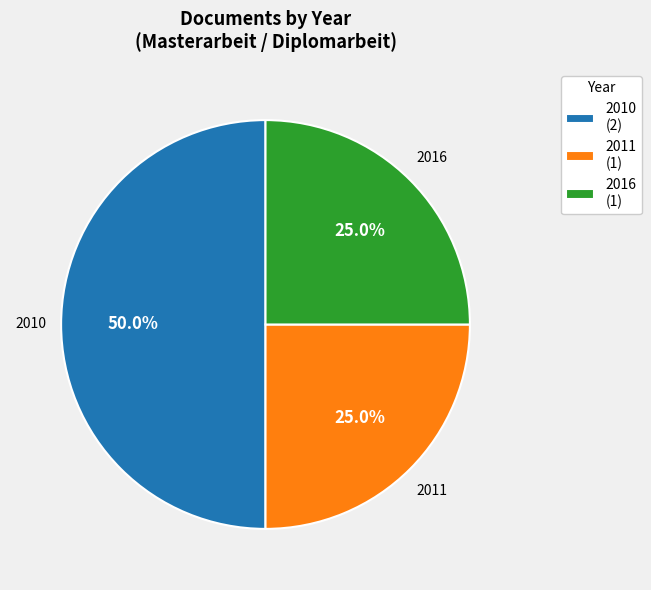

Which has a higher value, 2016 (1) or 2010 (2)?

2010 (2)